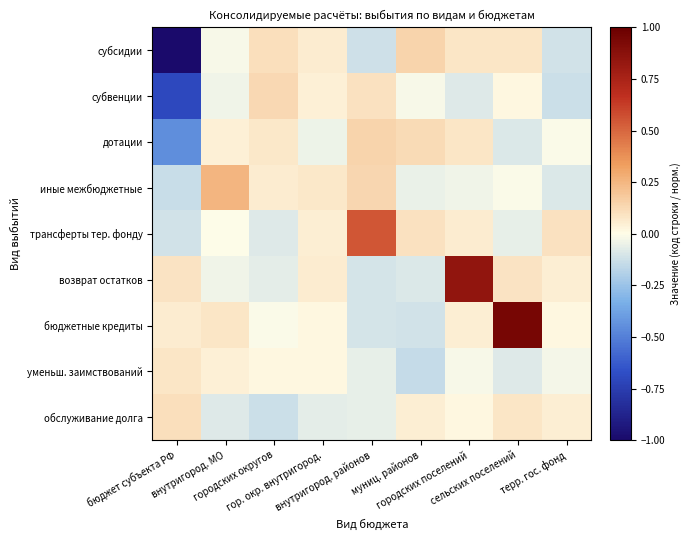

Reading right to left, extract all data points from this chart.

субсидии: терр. гос. фонд=-0.1	сельских поселений=0.1	городских поселений=0.1	муниц. районов=0.1	внутригород. районов=-0.1	гор. окр. внутригород.=0.1	городских округов=0.1	внутригород. МО=-0.0	бюджет субъекта РФ=-1.1
субвенции: терр. гос. фонд=-0.1	сельских поселений=0.0	городских поселений=-0.1	муниц. районов=-0.0	внутригород. районов=0.1	гор. окр. внутригород.=0.0	городских округов=0.1	внутригород. МО=-0.0	бюджет субъекта РФ=-0.7
дотации: терр. гос. фонд=-0.0	сельских поселений=-0.1	городских поселений=0.1	муниц. районов=0.1	внутригород. районов=0.1	гор. окр. внутригород.=-0.0	городских округов=0.1	внутригород. МО=0.0	бюджет субъекта РФ=-0.5
иные межбюджетные: терр. гос. фонд=-0.1	сельских поселений=-0.0	городских поселений=-0.0	муниц. районов=-0.1	внутригород. районов=0.1	гор. окр. внутригород.=0.1	городских округов=0.1	внутригород. МО=0.2	бюджет субъекта РФ=-0.1
трансферты тер. фонду: терр. гос. фонд=0.1	сельских поселений=-0.1	городских поселений=0.1	муниц. районов=0.1	внутригород. районов=0.6	гор. окр. внутригород.=0.1	городских округов=-0.1	внутригород. МО=-0.0	бюджет субъекта РФ=-0.1
возврат остатков: терр. гос. фонд=0.0	сельских поселений=0.1	городских поселений=0.8	муниц. районов=-0.1	внутригород. районов=-0.1	гор. окр. внутригород.=0.1	городских округов=-0.1	внутригород. МО=-0.0	бюджет субъекта РФ=0.1
бюджетные кредиты: терр. гос. фонд=0.0	сельских поселений=0.9	городских поселений=0.1	муниц. районов=-0.1	внутригород. районов=-0.1	гор. окр. внутригород.=0.0	городских округов=-0.0	внутригород. МО=0.1	бюджет субъекта РФ=0.1
уменьш. заимствований: терр. гос. фонд=-0.0	сельских поселений=-0.1	городских поселений=-0.0	муниц. районов=-0.1	внутригород. районов=-0.1	гор. окр. внутригород.=0.0	городских округов=0.0	внутригород. МО=0.0	бюджет субъекта РФ=0.1
обслуживание долга: терр. гос. фонд=0.0	сельских поселений=0.1	городских поселений=0.0	муниц. районов=0.0	внутригород. районов=-0.1	гор. окр. внутригород.=-0.1	городских округов=-0.1	внутригород. МО=-0.1	бюджет субъекта РФ=0.1